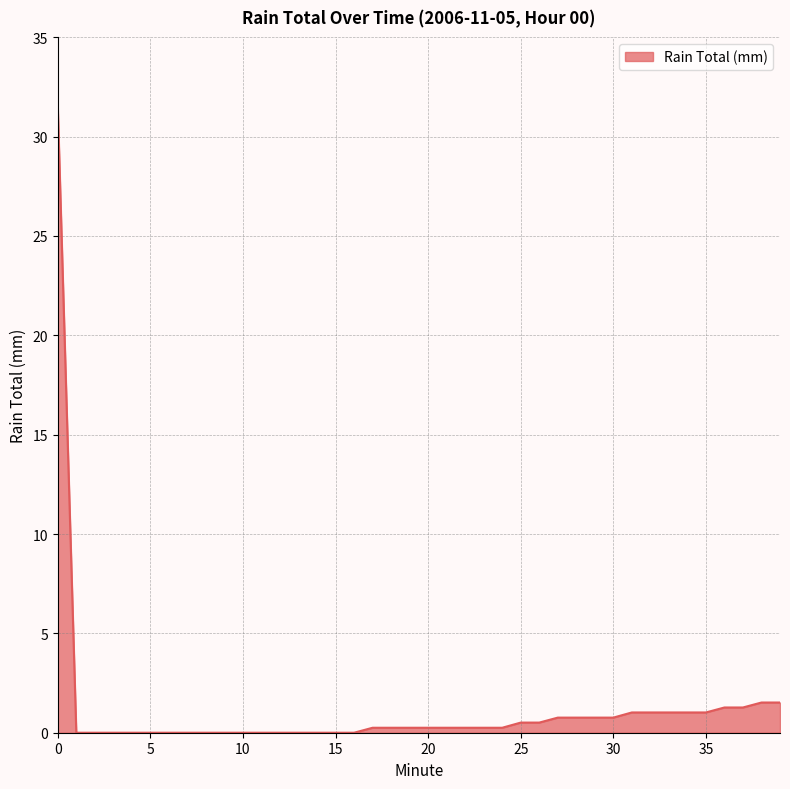

What is the difference between the maximum and minimum values?

31.5